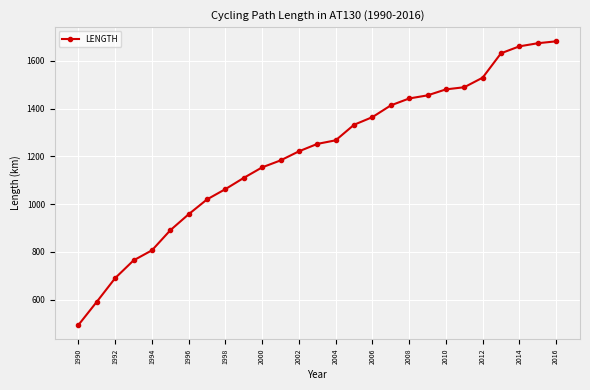

What is the value of the 19th point from the left?

1442